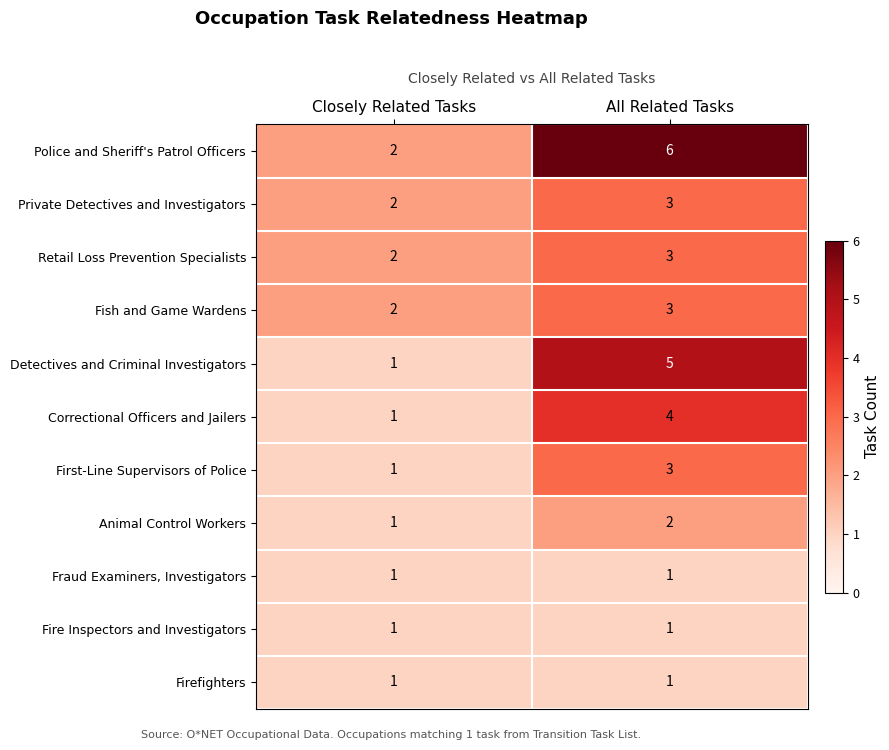

Rank the categories by Fish and Game Wardens value from highest to lowest.

All Related Tasks, Closely Related Tasks